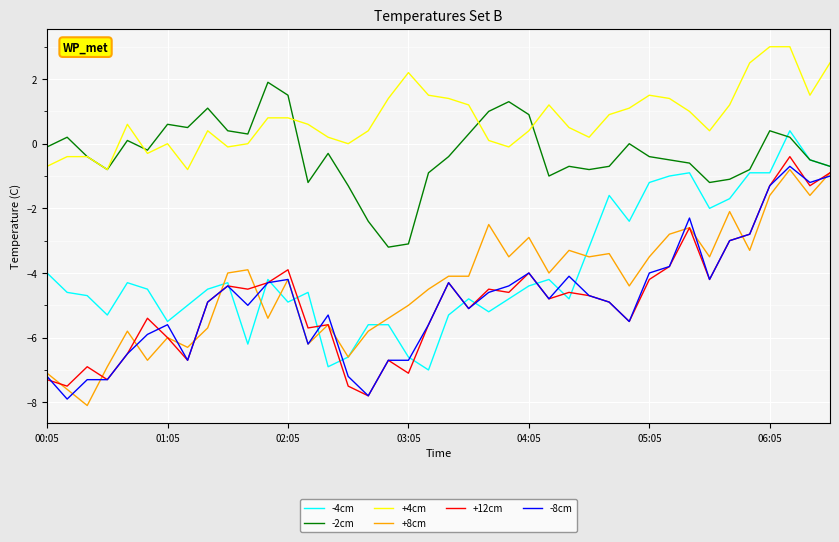

Which series has the largest total across all categories?

+4cm